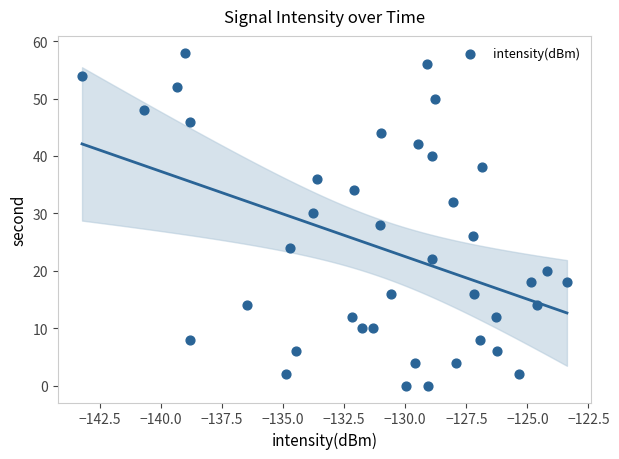

What is the range of Y values (max minus min)?

58